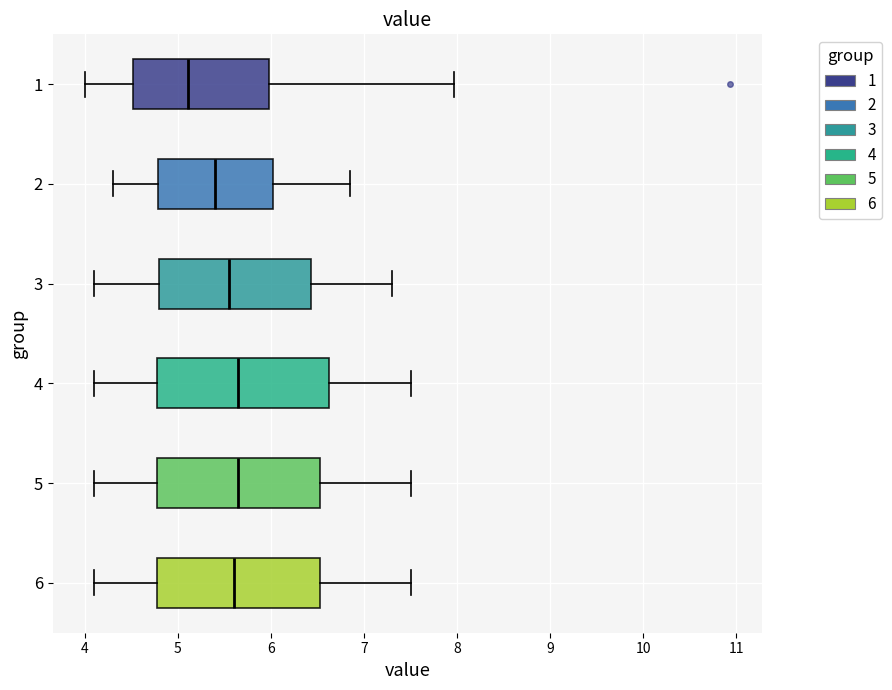

Reading bottom to top, transcribe this box plot: for each box, give where its median line is, the range the box spans, and where its two whiskers end, as read against the x-axis. The values are not printed on the chart, so give them approximately, as read against the axis.

6: median 5.6, box 4.8 to 6.5, whiskers 4.1 to 7.5
5: median 5.7, box 4.8 to 6.5, whiskers 4.1 to 7.5
4: median 5.7, box 4.8 to 6.6, whiskers 4.1 to 7.5
3: median 5.6, box 4.8 to 6.4, whiskers 4.1 to 7.3
2: median 5.4, box 4.8 to 6.0, whiskers 4.3 to 6.9
1: median 5.1, box 4.5 to 6.0, whiskers 4.0 to 8.0